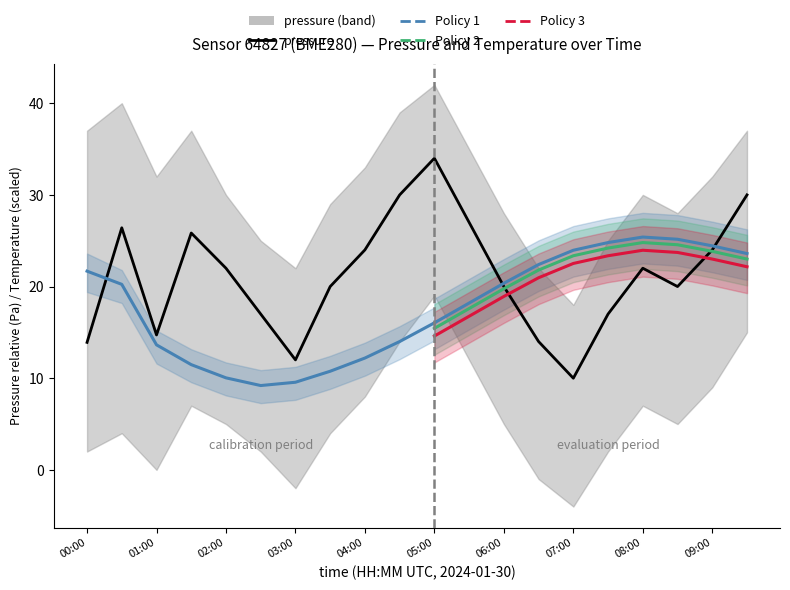

What is the label of the 9th point from the left?

04:00